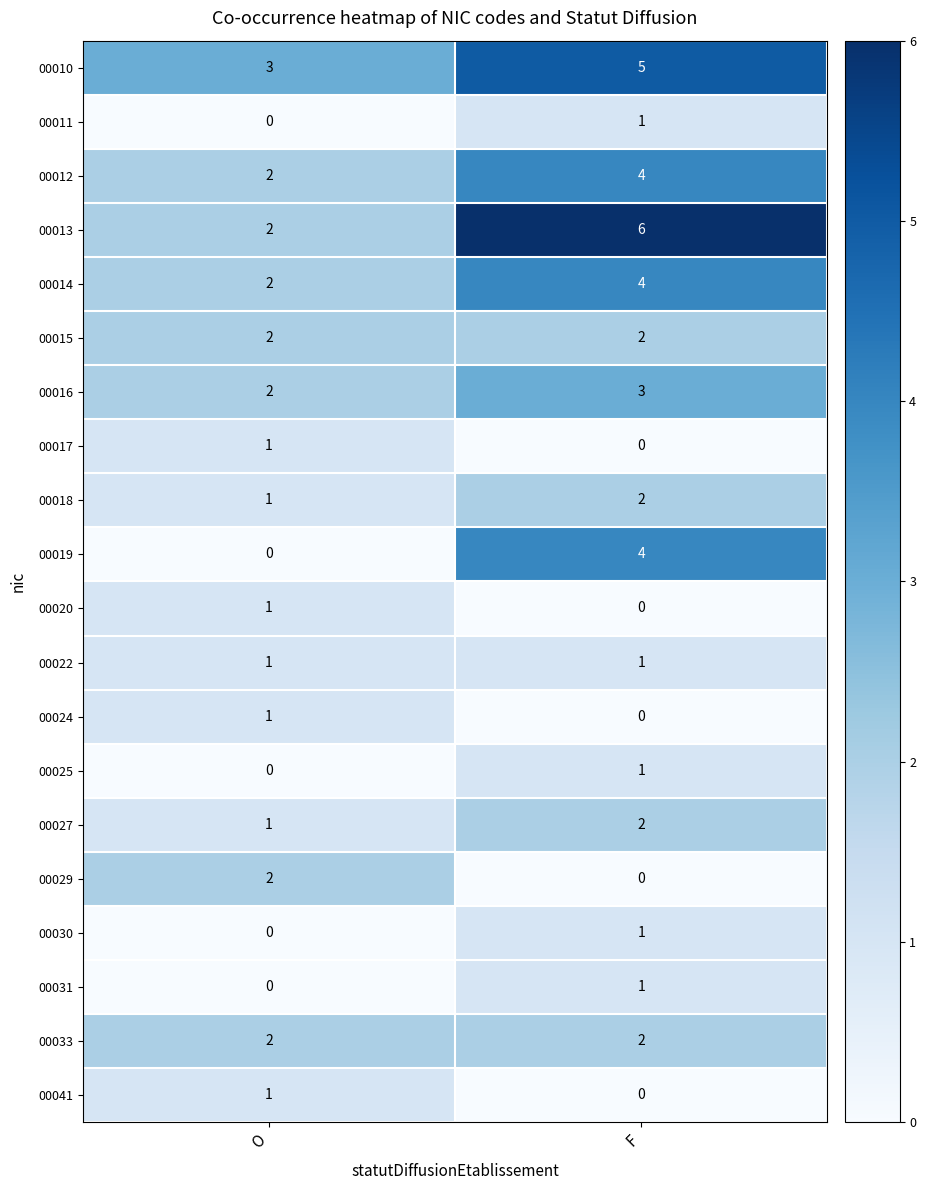

List the labels in order of 00041 value, smallest first.

F, O